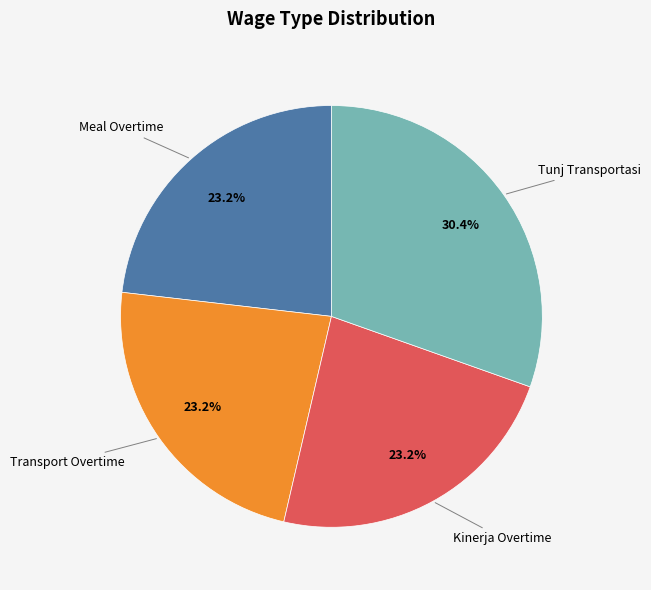

Which category has the biggest portion of the pie?

Tunj Transportasi